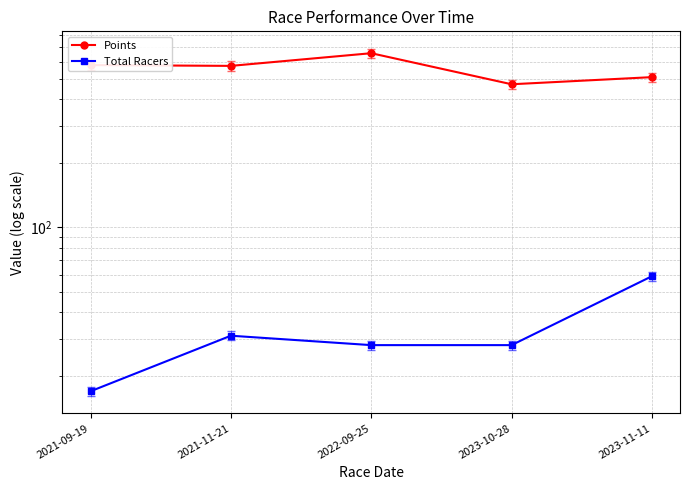

Reading left to right, extract all data points from this chart.

Points: 578.7	573.7	658.0	470.3	507.9
Total Racers: 17.0	31.0	28.0	28.0	59.0